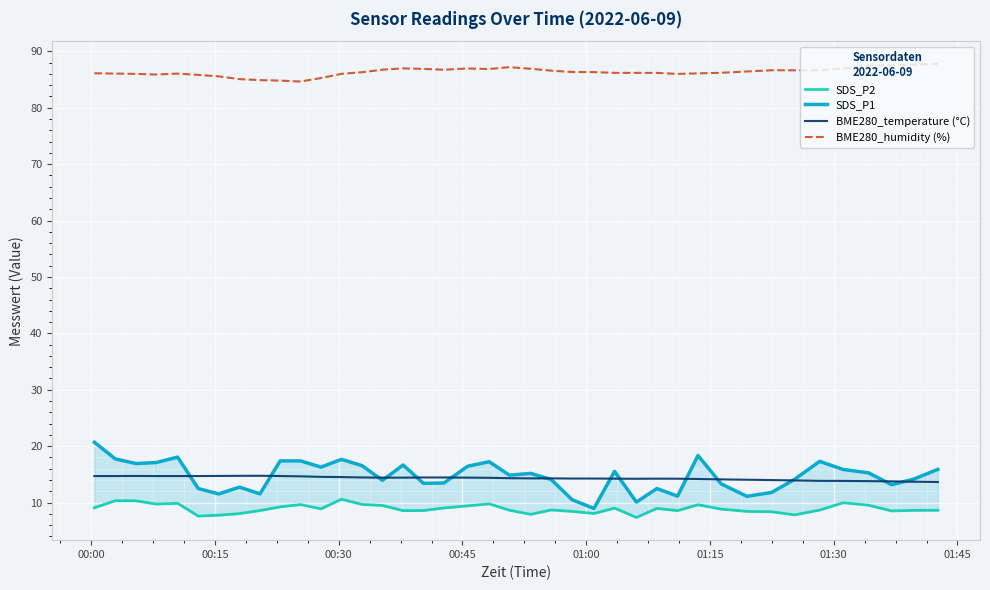

What is the difference between the second highest and second lowest values in the BME280_humidity (%) series?

2.8